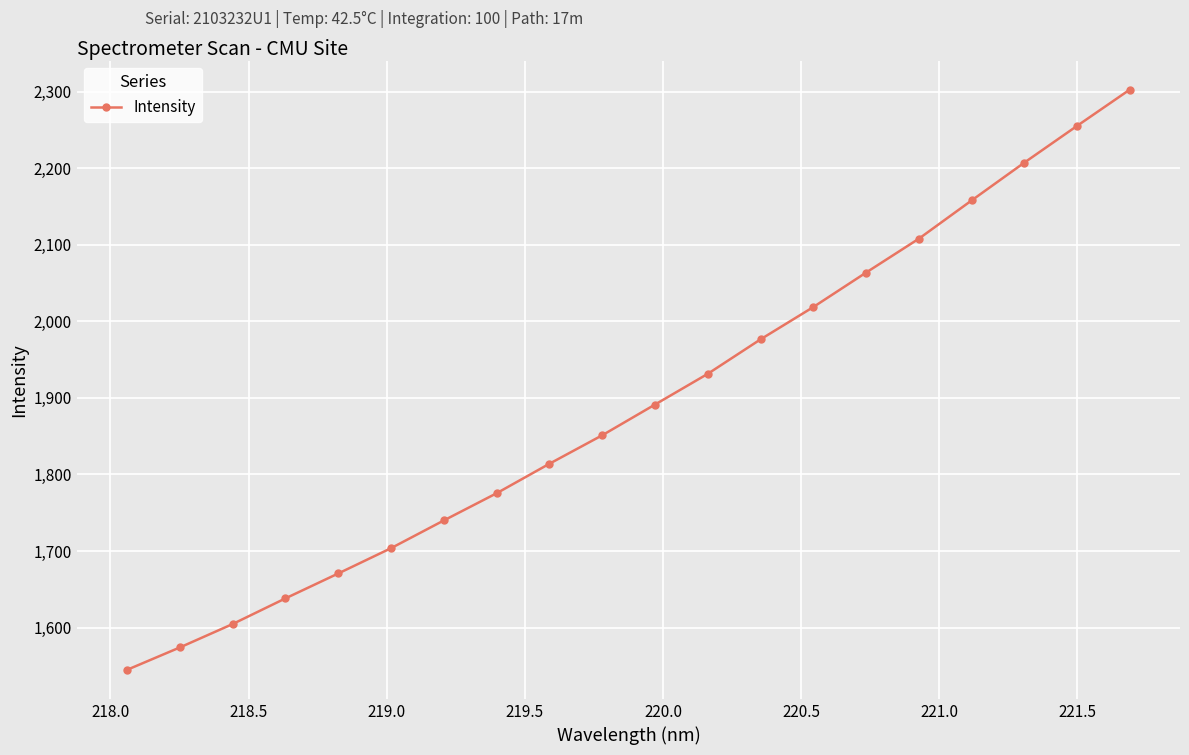

What is the average value?

1891.5